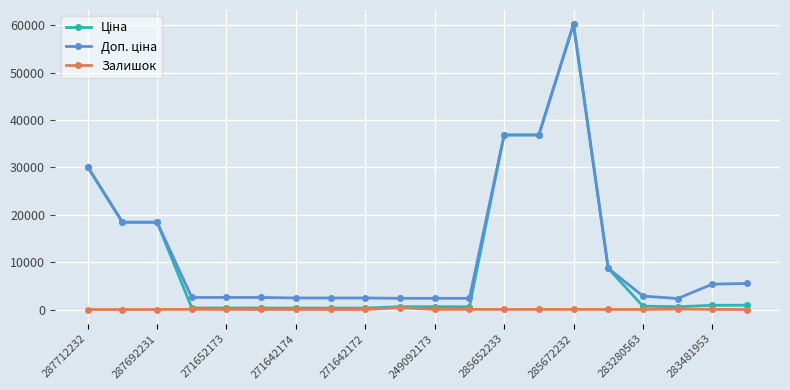

Count the number of categories in the chart.

20